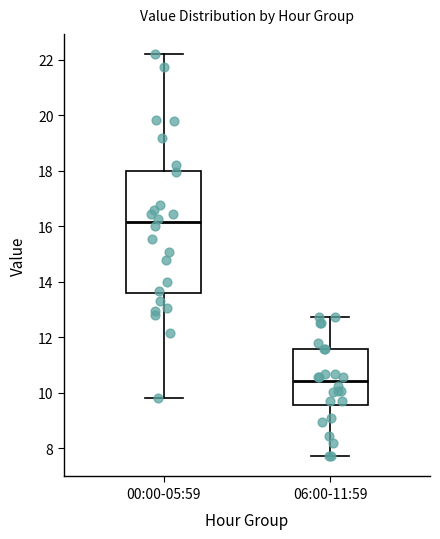

Which box has the highest median line?

00:00-05:59